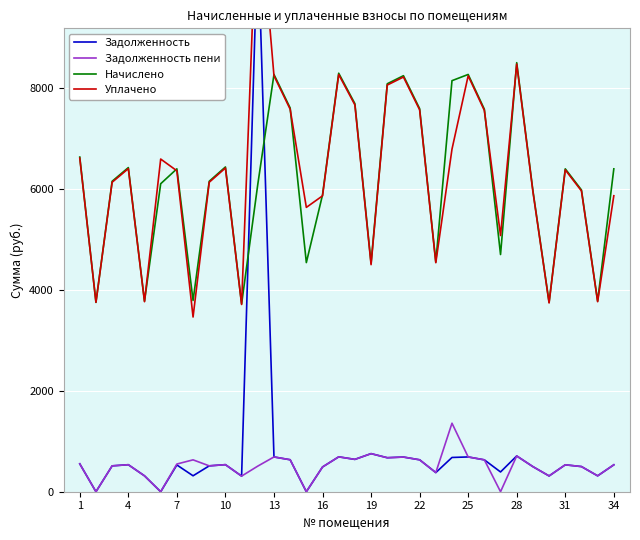

True or false: Задолженность пени and Начислено cross at least once.

False